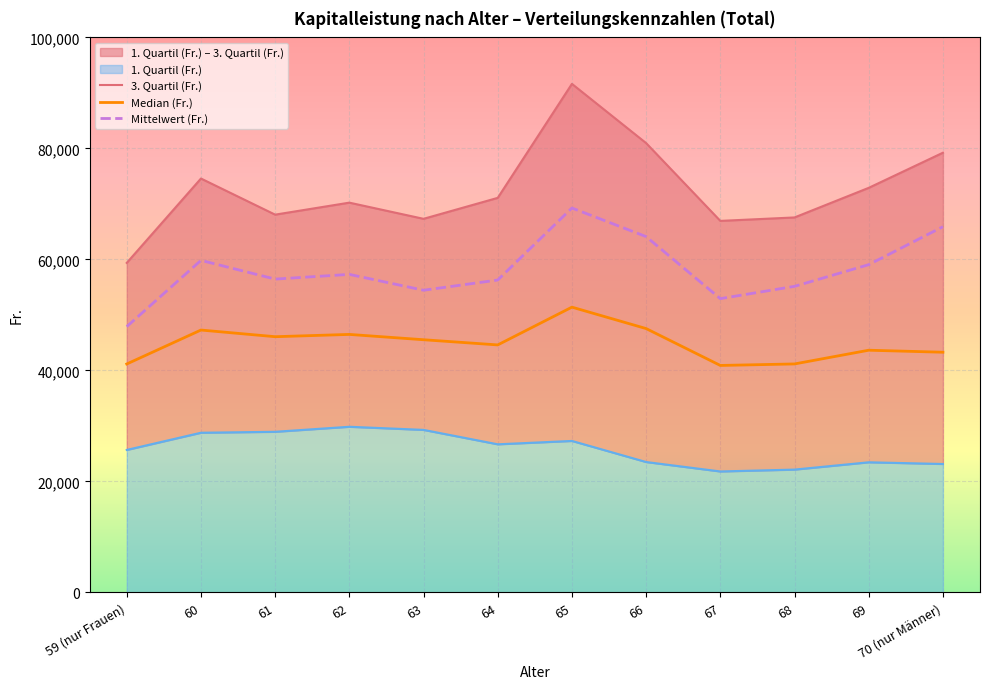

What is the highest value of the 3. Quartil (Fr.) series?

91628.0